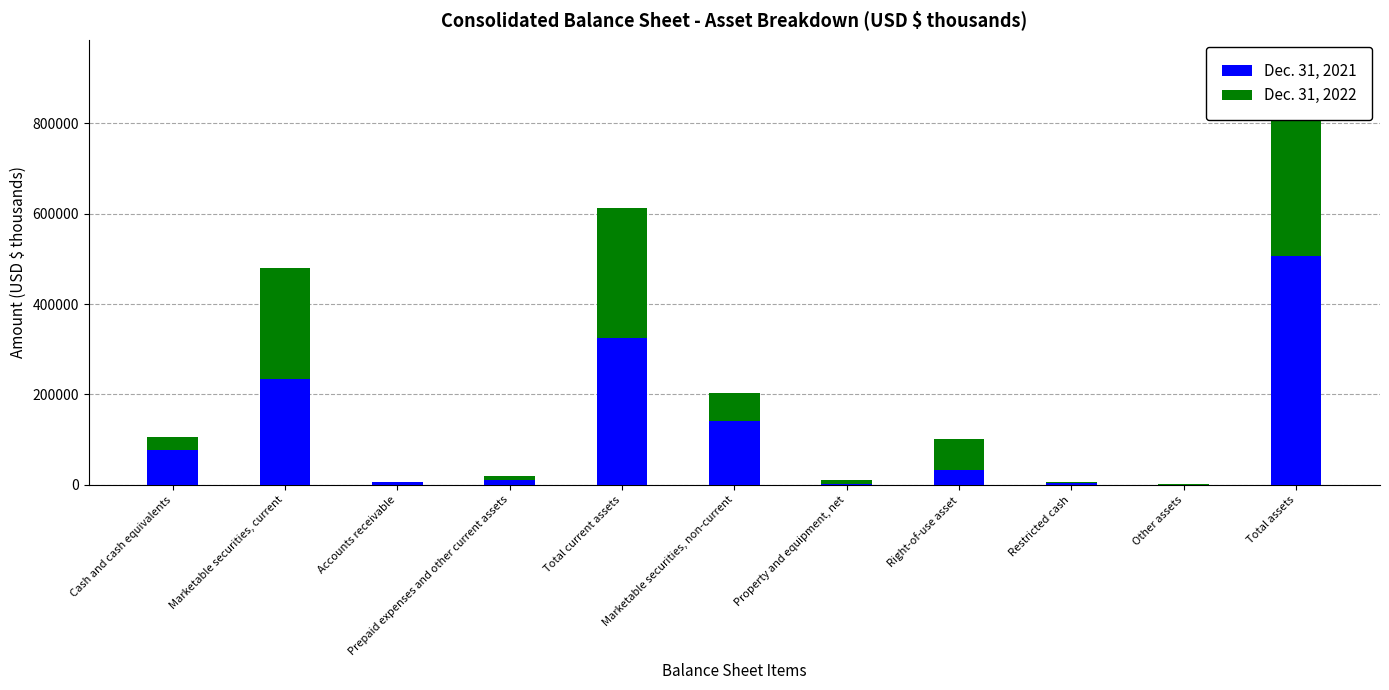

The Dec. 31, 2021 series shows 142200 at Marketable securities, non-current. True or false?

True